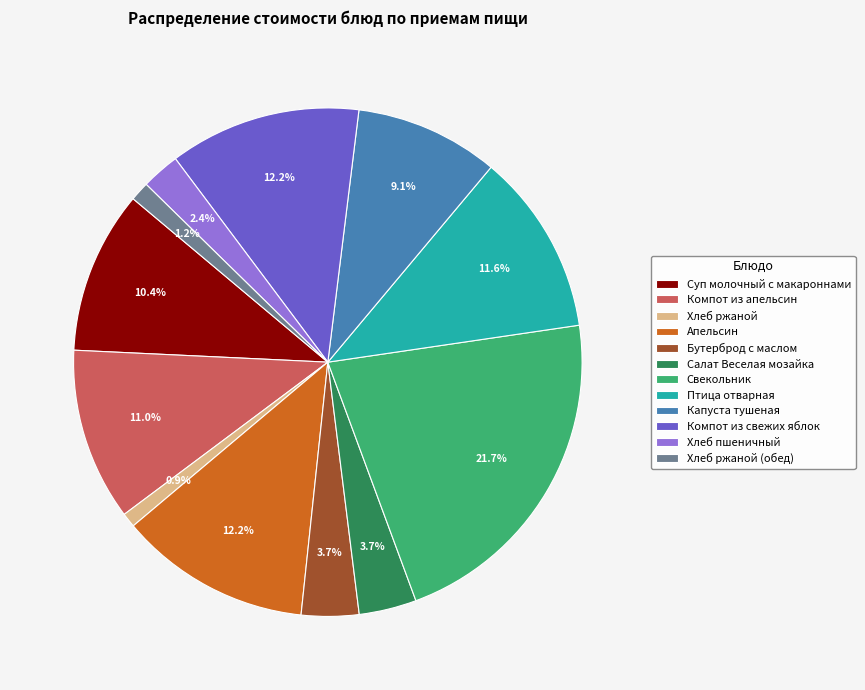

Which has a higher value, Компот из свежих яблок or Бутерброд с маслом?

Компот из свежих яблок